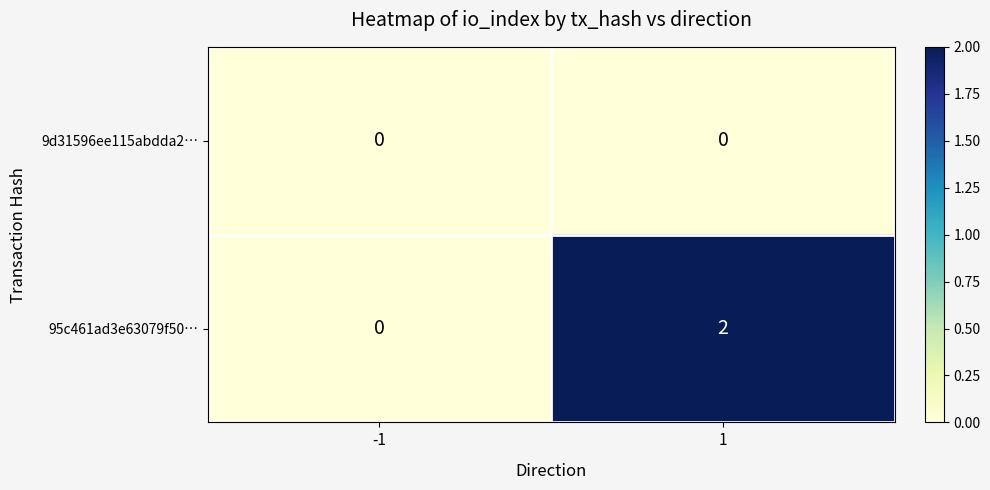

At how many categories does at least one series exceed 1?

1